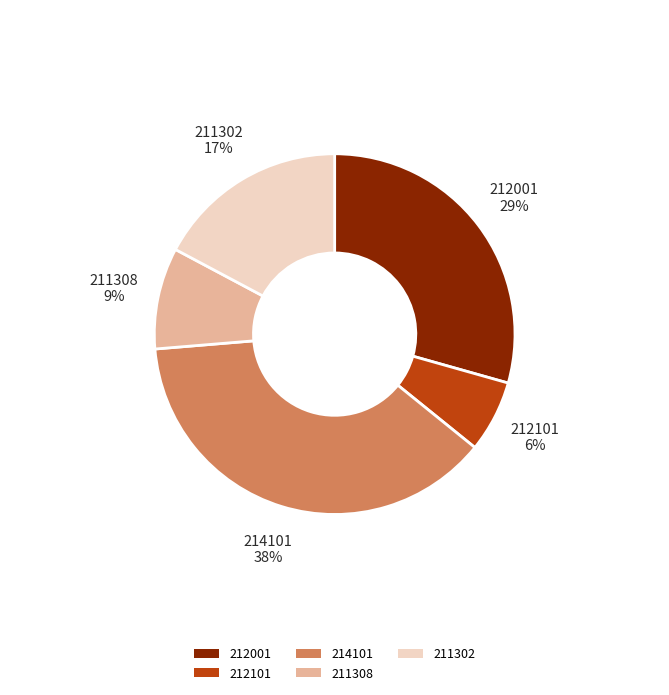

To the nearest percent, what is the difference between the 211302 and 214101 slice percentages?

21%